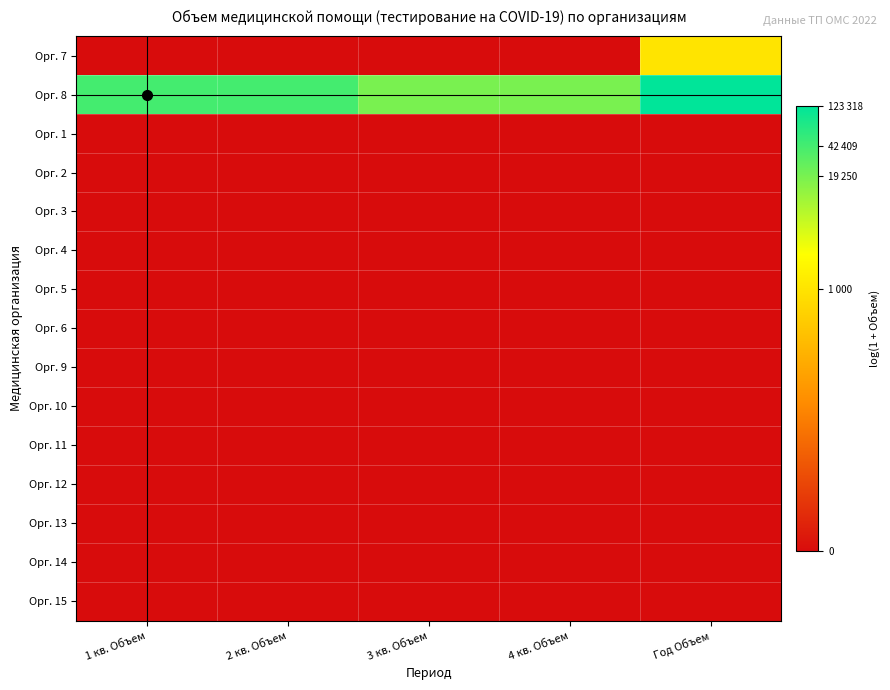

Which has a higher value, 4 кв. Объем or Год Объем?

Год Объем